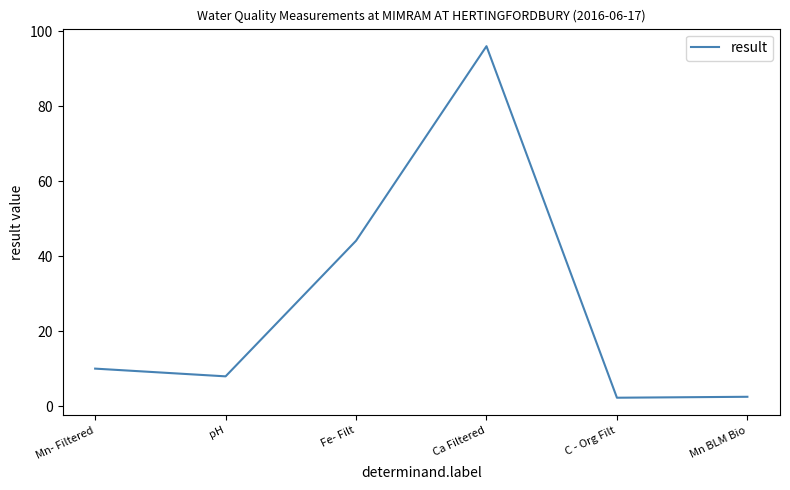

What position from the left is C - Org Filt?

5